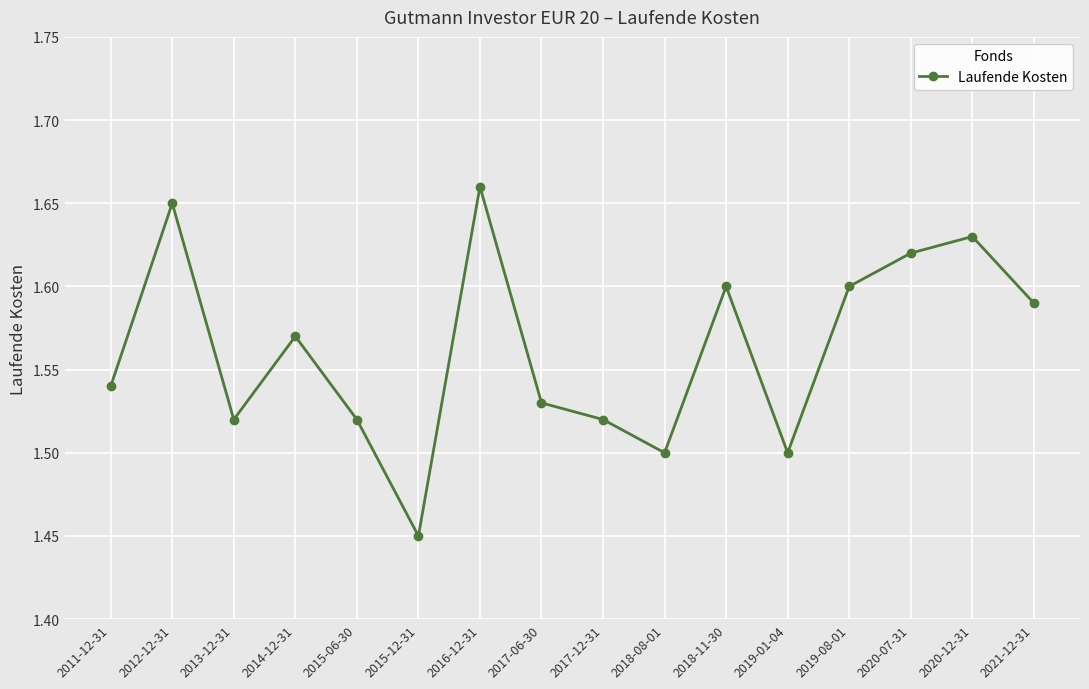

True or false: the data shows 0.4 at 2012-12-31.

False